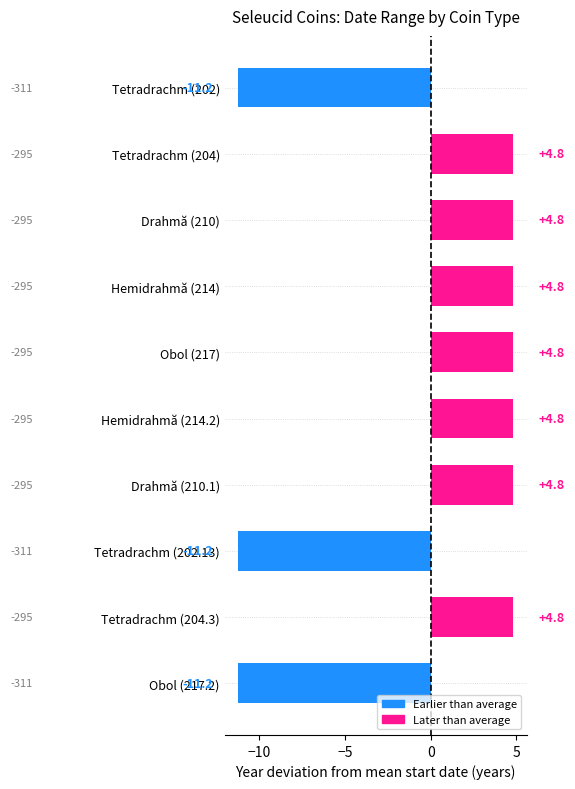

What is the difference between the maximum and minimum values?

16.0